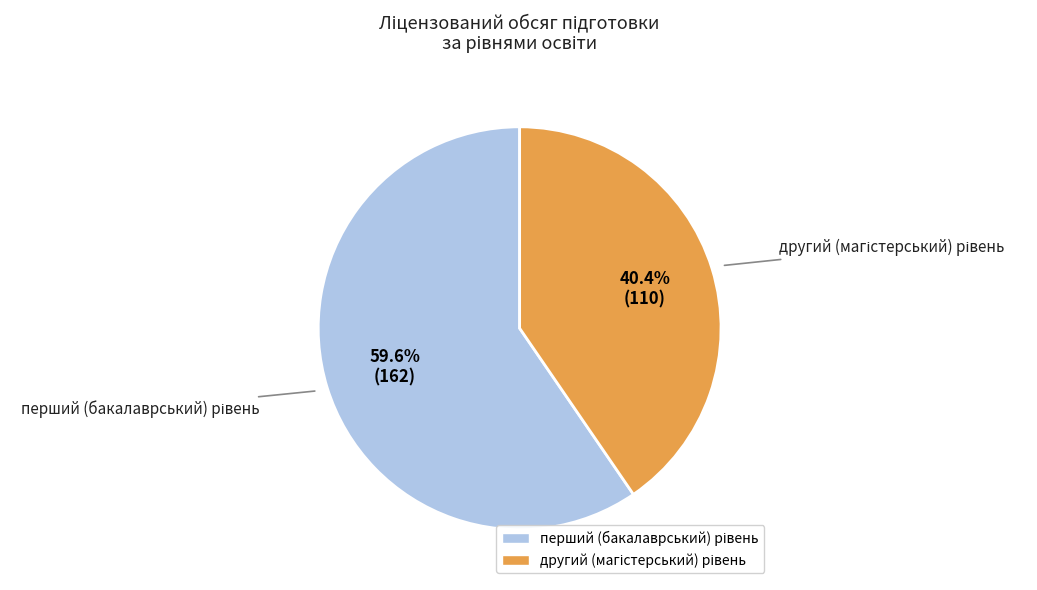

Does any single category account for the majority?

Yes